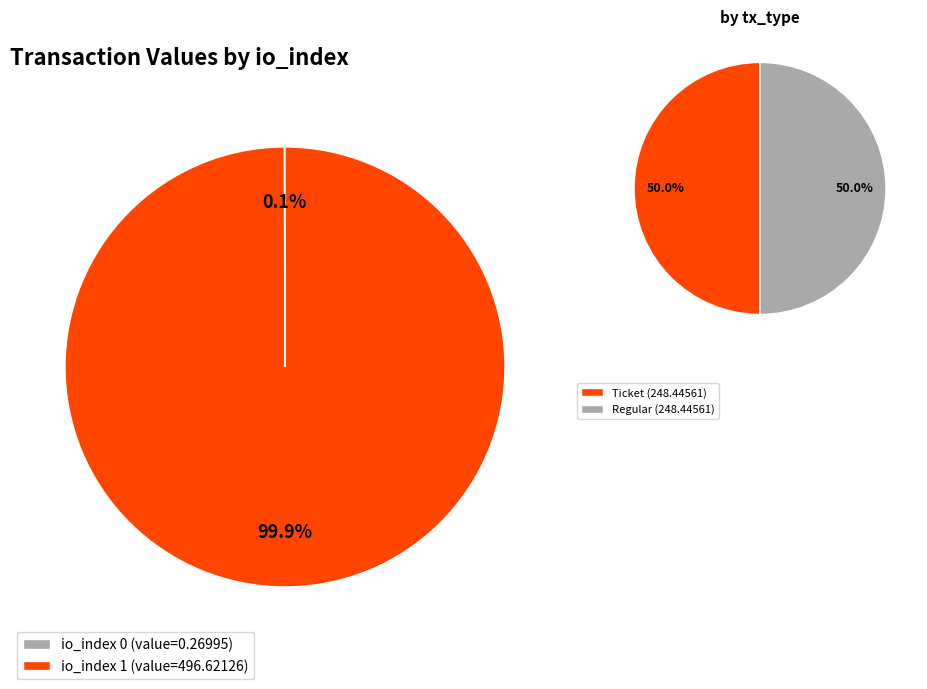

Which series changed the most between io_index 0 and io_index 1?

Ticket